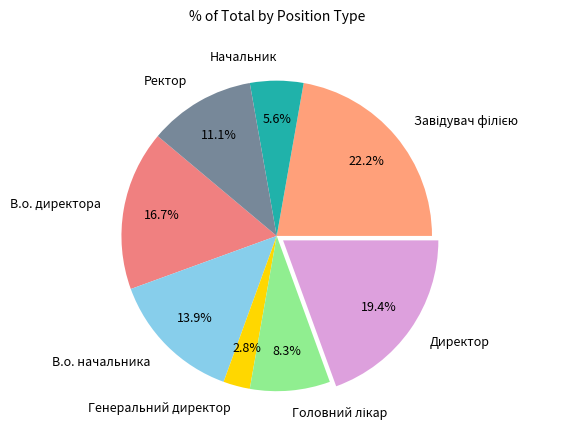

What portion of the pie excludes В.о. начальника?

86.1%